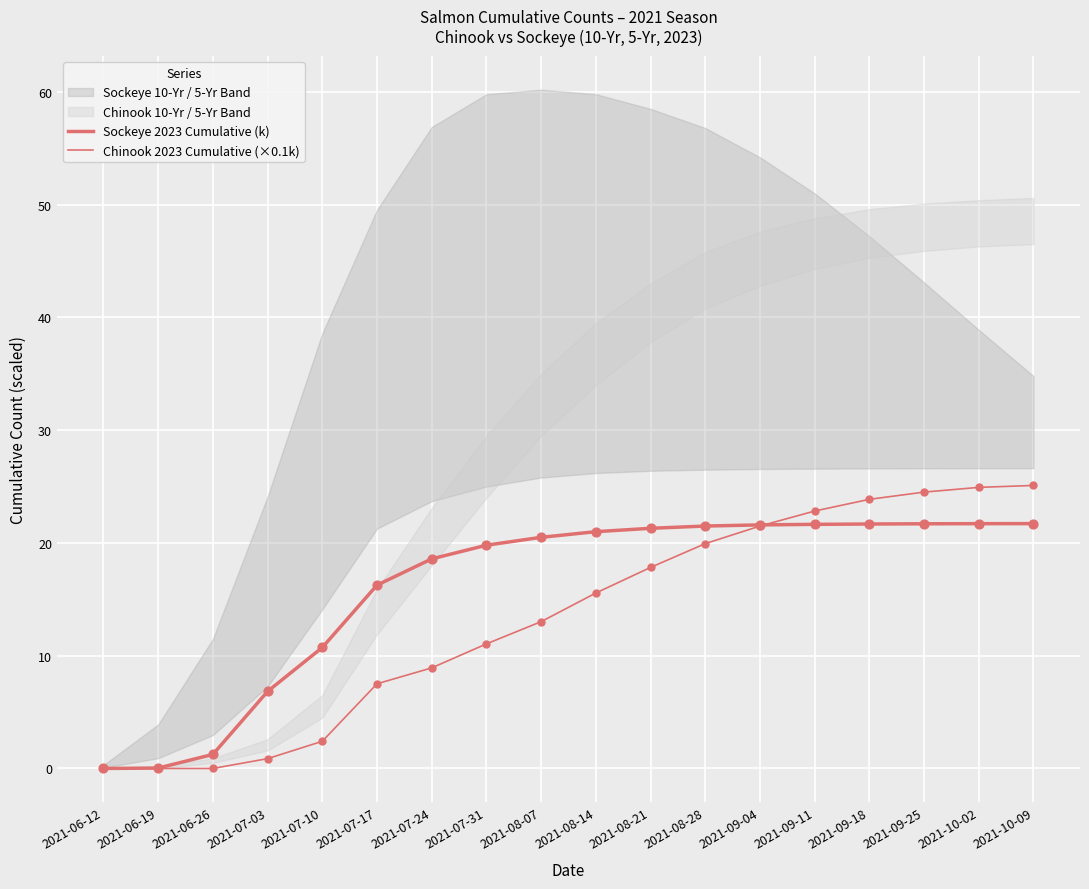

Which series has the largest total across all categories?

Sockeye 2023 Cumulative (k)